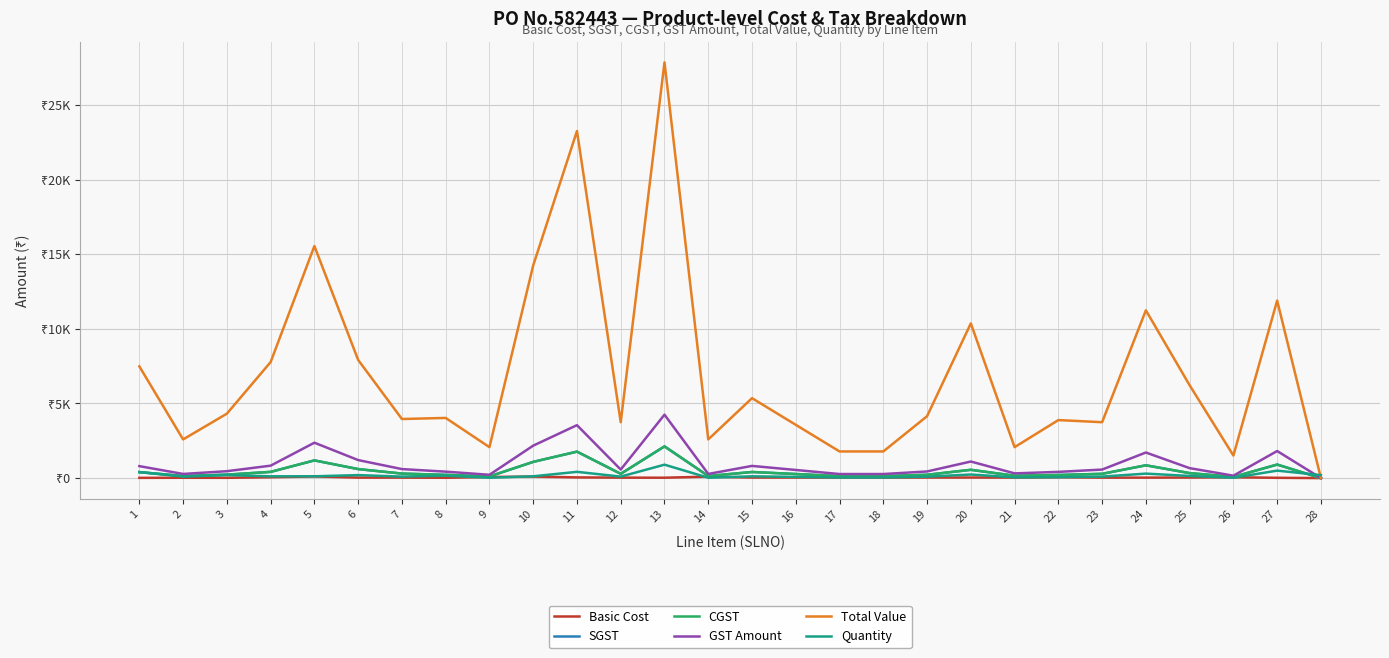

What is the approximate value of GST Amount at 19?

444.3